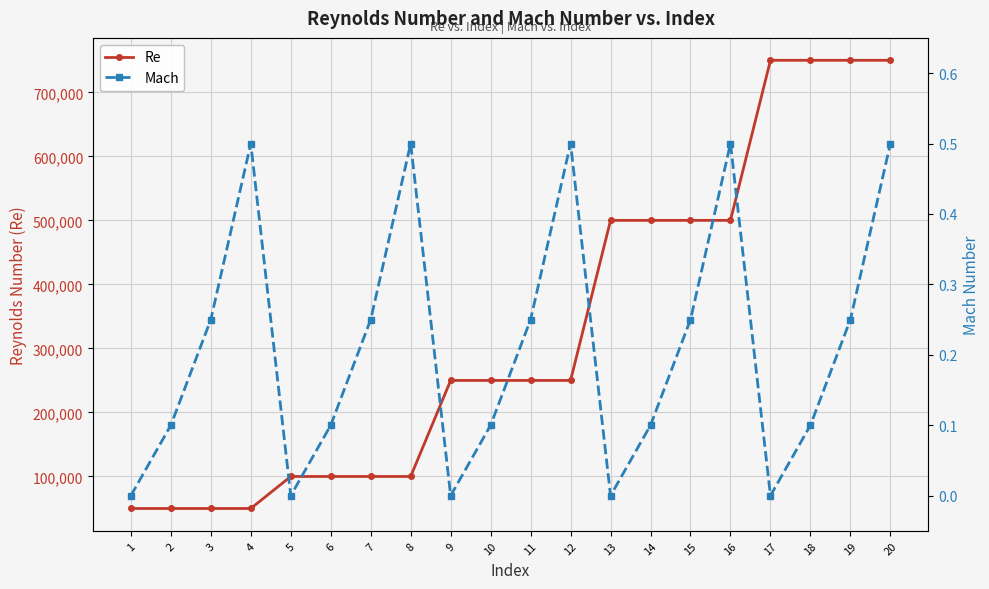

What is the total value across all series at 14?

500000.1